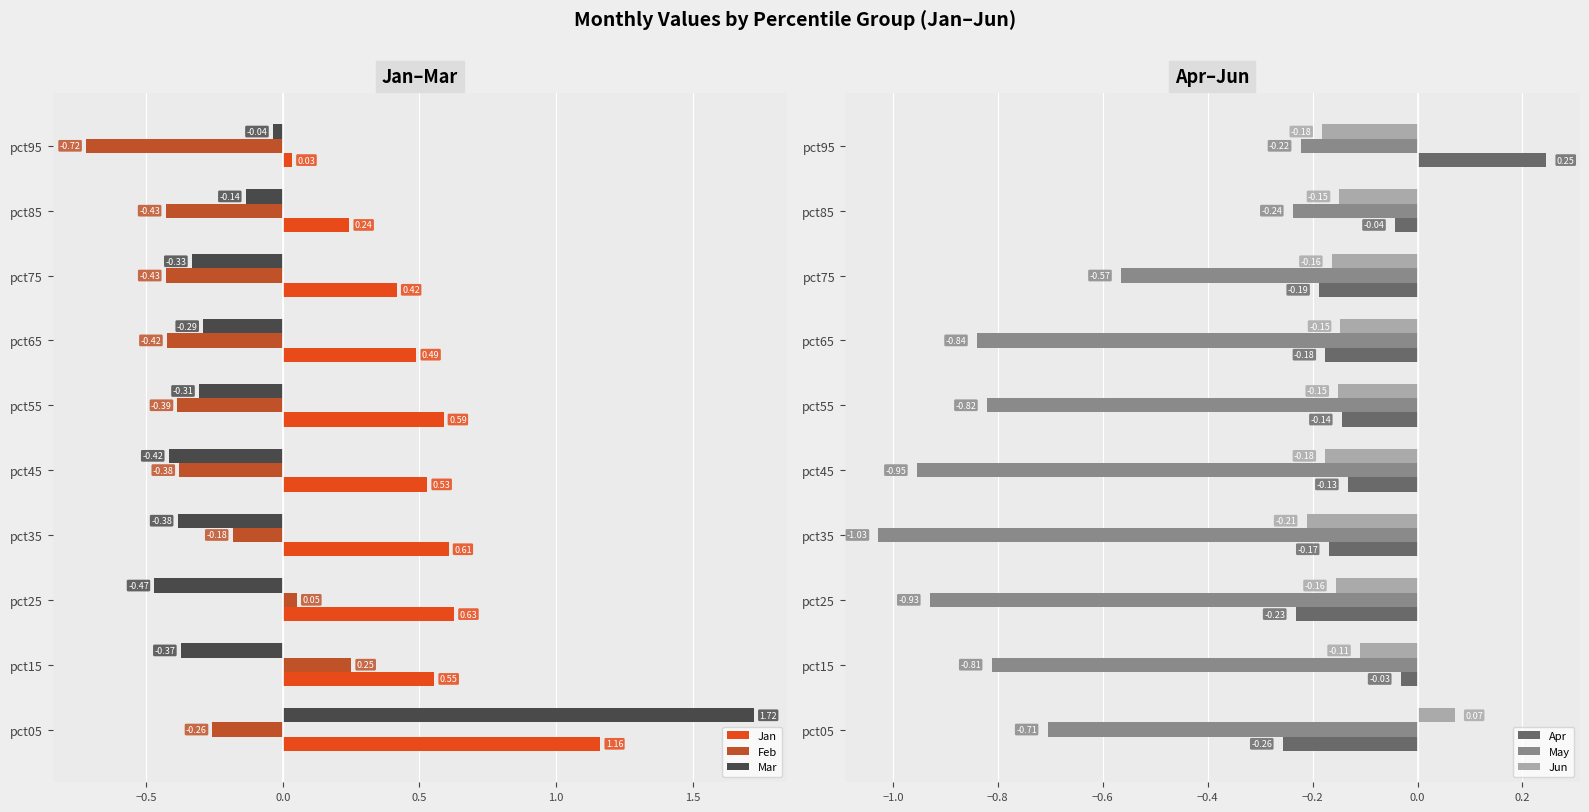

How many data points in Mar are less than 0?

9